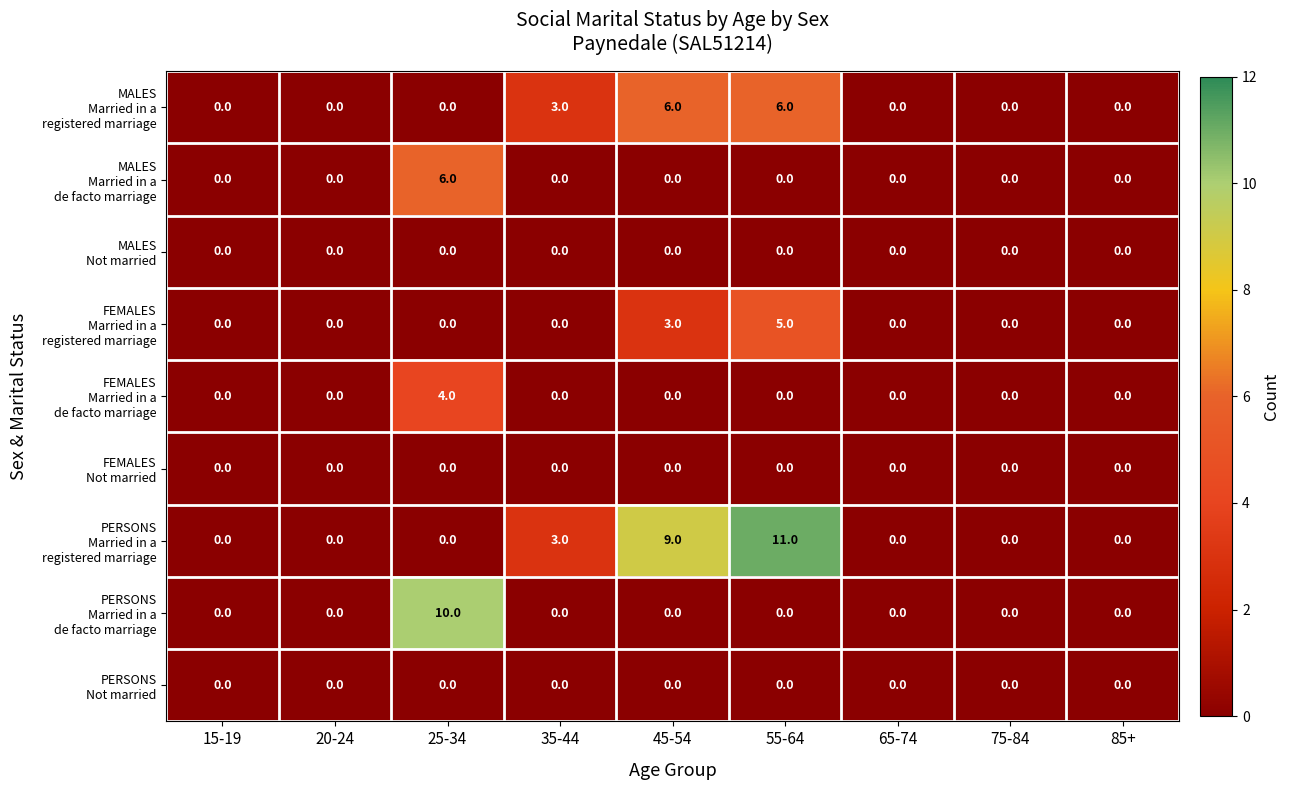

Which category has the highest value across all series?

55-64